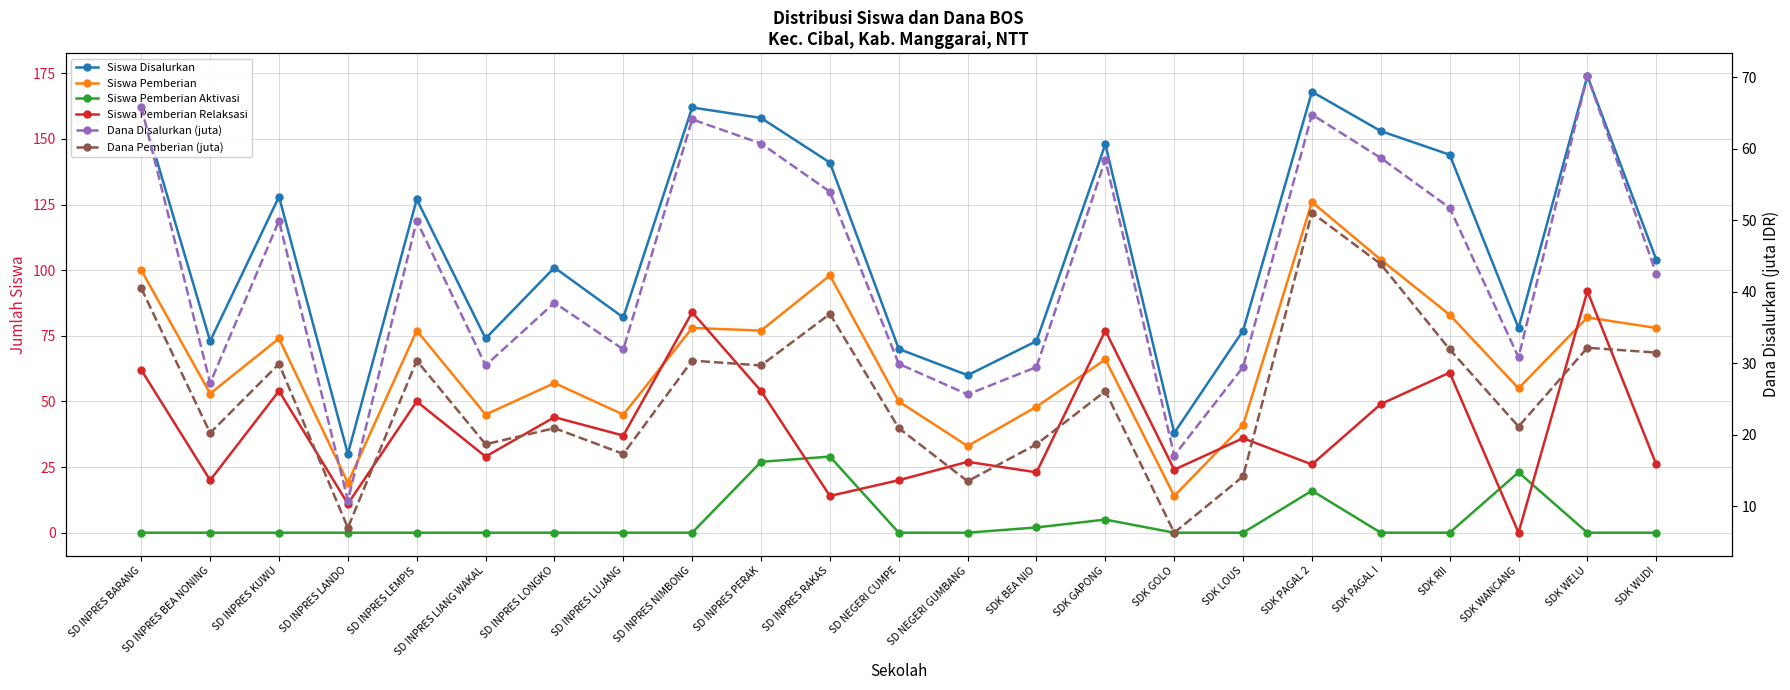

Reading left to right, extract all data points from this chart.

Siswa Disalurkan: SD INPRES BARANG=162.0	SD INPRES BEA NONING=73.0	SD INPRES KUWU=128.0	SD INPRES LANDO=30.0	SD INPRES LEMPIS=127.0	SD INPRES LIANG WAKAL=74.0	SD INPRES LONGKO=101.0	SD INPRES LUJANG=82.0	SD INPRES NIMBONG=162.0	SD INPRES PERAK=158.0	SD INPRES RAKAS=141.0	SD NEGERI CUMPE=70.0	SD NEGERI GUMBANG=60.0	SDK BEA NIO=73.0	SDK GAPONG=148.0	SDK GOLO=38.0	SDK LOUS=77.0	SDK PAGAL 2=168.0	SDK PAGAL I=153.0	SDK RII=144.0	SDK WANCANG=78.0	SDK WELU=174.0	SDK WUDI=104.0
Siswa Pemberian: SD INPRES BARANG=100.0	SD INPRES BEA NONING=53.0	SD INPRES KUWU=74.0	SD INPRES LANDO=19.0	SD INPRES LEMPIS=77.0	SD INPRES LIANG WAKAL=45.0	SD INPRES LONGKO=57.0	SD INPRES LUJANG=45.0	SD INPRES NIMBONG=78.0	SD INPRES PERAK=77.0	SD INPRES RAKAS=98.0	SD NEGERI CUMPE=50.0	SD NEGERI GUMBANG=33.0	SDK BEA NIO=48.0	SDK GAPONG=66.0	SDK GOLO=14.0	SDK LOUS=41.0	SDK PAGAL 2=126.0	SDK PAGAL I=104.0	SDK RII=83.0	SDK WANCANG=55.0	SDK WELU=82.0	SDK WUDI=78.0
Siswa Pemberian Aktivasi: SD INPRES BARANG=0.0	SD INPRES BEA NONING=0.0	SD INPRES KUWU=0.0	SD INPRES LANDO=0.0	SD INPRES LEMPIS=0.0	SD INPRES LIANG WAKAL=0.0	SD INPRES LONGKO=0.0	SD INPRES LUJANG=0.0	SD INPRES NIMBONG=0.0	SD INPRES PERAK=27.0	SD INPRES RAKAS=29.0	SD NEGERI CUMPE=0.0	SD NEGERI GUMBANG=0.0	SDK BEA NIO=2.0	SDK GAPONG=5.0	SDK GOLO=0.0	SDK LOUS=0.0	SDK PAGAL 2=16.0	SDK PAGAL I=0.0	SDK RII=0.0	SDK WANCANG=23.0	SDK WELU=0.0	SDK WUDI=0.0
Siswa Pemberian Relaksasi: SD INPRES BARANG=62.0	SD INPRES BEA NONING=20.0	SD INPRES KUWU=54.0	SD INPRES LANDO=11.0	SD INPRES LEMPIS=50.0	SD INPRES LIANG WAKAL=29.0	SD INPRES LONGKO=44.0	SD INPRES LUJANG=37.0	SD INPRES NIMBONG=84.0	SD INPRES PERAK=54.0	SD INPRES RAKAS=14.0	SD NEGERI CUMPE=20.0	SD NEGERI GUMBANG=27.0	SDK BEA NIO=23.0	SDK GAPONG=77.0	SDK GOLO=24.0	SDK LOUS=36.0	SDK PAGAL 2=26.0	SDK PAGAL I=49.0	SDK RII=61.0	SDK WANCANG=0.0	SDK WELU=92.0	SDK WUDI=26.0
Dana Disalurkan (juta): SD INPRES BARANG=65.9	SD INPRES BEA NONING=27.2	SD INPRES KUWU=50.0	SD INPRES LANDO=10.8	SD INPRES LEMPIS=50.0	SD INPRES LIANG WAKAL=29.7	SD INPRES LONGKO=38.5	SD INPRES LUJANG=31.9	SD INPRES NIMBONG=64.1	SD INPRES PERAK=60.8	SD INPRES RAKAS=54.0	SD NEGERI CUMPE=29.9	SD NEGERI GUMBANG=25.6	SDK BEA NIO=29.5	SDK GAPONG=58.5	SDK GOLO=17.1	SDK LOUS=29.5	SDK PAGAL 2=64.8	SDK PAGAL I=58.7	SDK RII=51.8	SDK WANCANG=30.8	SDK WELU=70.2	SDK WUDI=42.5
Dana Pemberian (juta): SD INPRES BARANG=40.5	SD INPRES BEA NONING=20.2	SD INPRES KUWU=29.9	SD INPRES LANDO=7.0	SD INPRES LEMPIS=30.4	SD INPRES LIANG WAKAL=18.7	SD INPRES LONGKO=20.9	SD INPRES LUJANG=17.3	SD INPRES NIMBONG=30.4	SD INPRES PERAK=29.7	SD INPRES RAKAS=36.9	SD NEGERI CUMPE=20.9	SD NEGERI GUMBANG=13.5	SDK BEA NIO=18.7	SDK GAPONG=26.1	SDK GOLO=6.3	SDK LOUS=14.2	SDK PAGAL 2=51.1	SDK PAGAL I=43.9	SDK RII=31.9	SDK WANCANG=21.1	SDK WELU=32.2	SDK WUDI=31.5